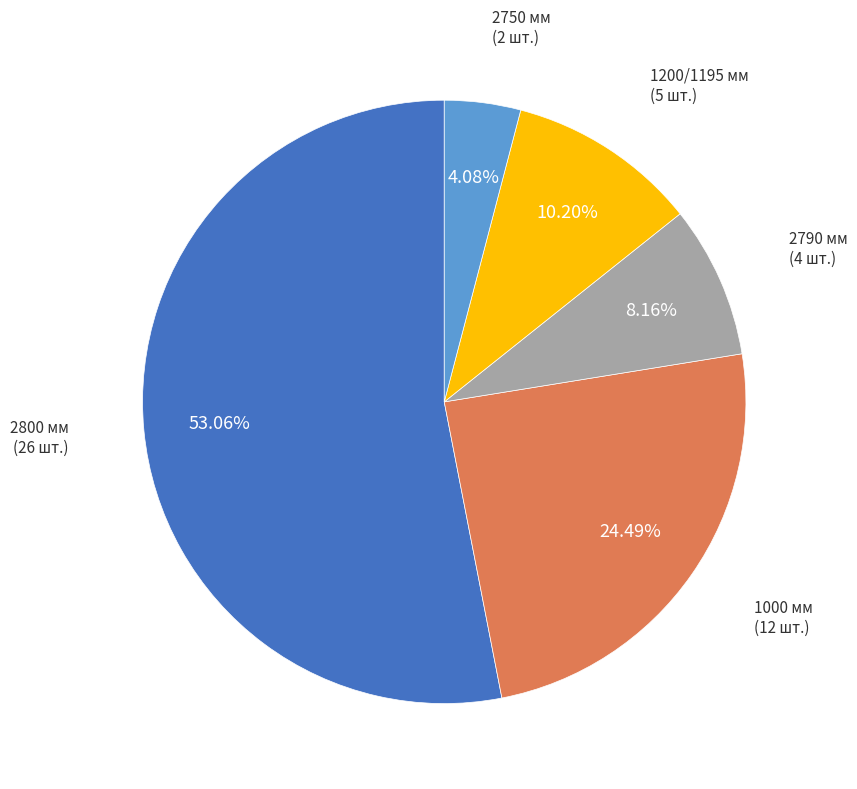

Is there a majority slice in this chart?

Yes